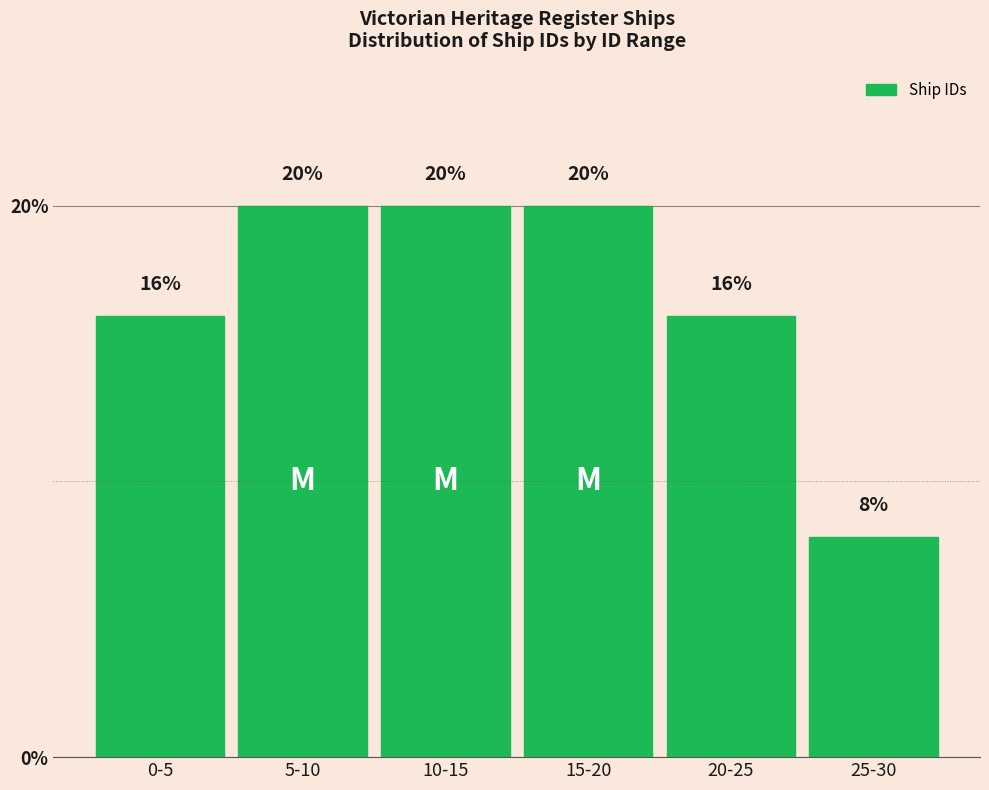

Reading left to right, what are all the values shown in this chart?

16	20	20	20	16	8